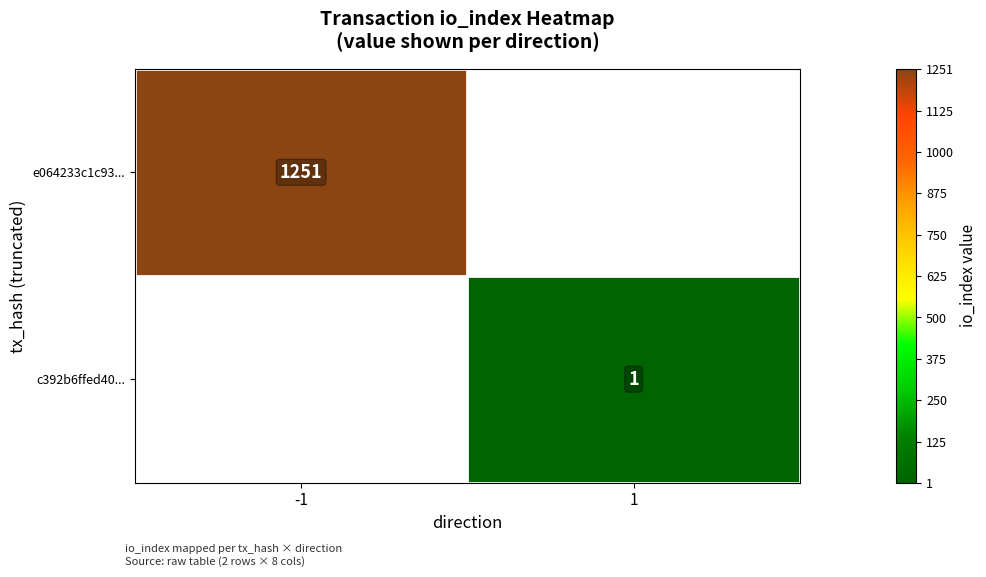

The value of e064233c1c93... at -1 is 1251. True or false?

True